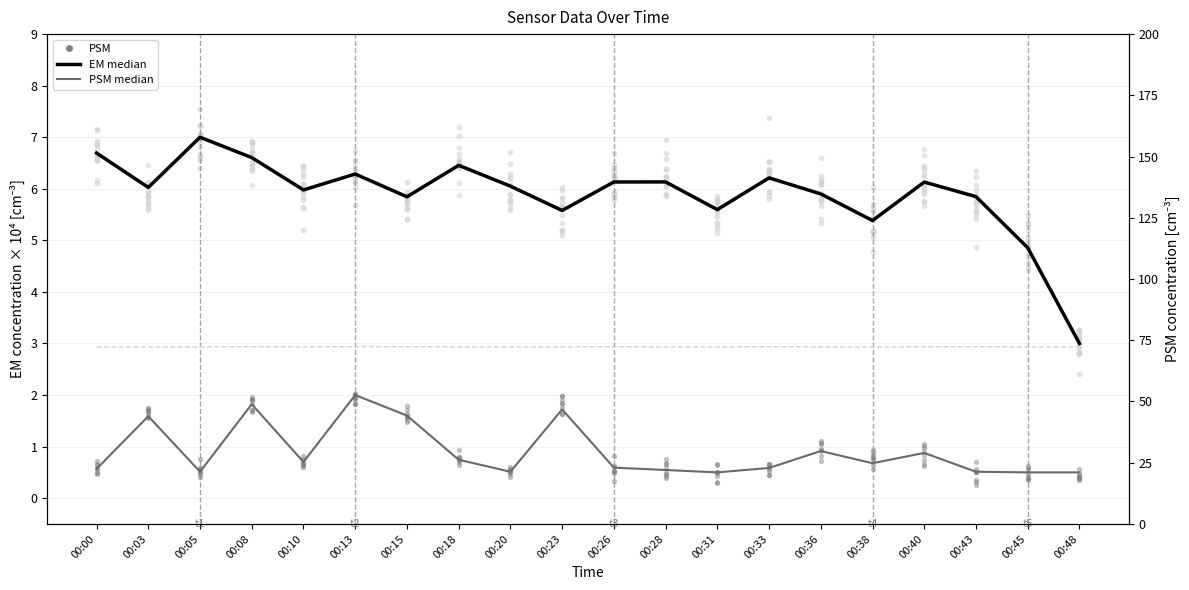

Which series reaches the maximum Y coordinate?

Humidity